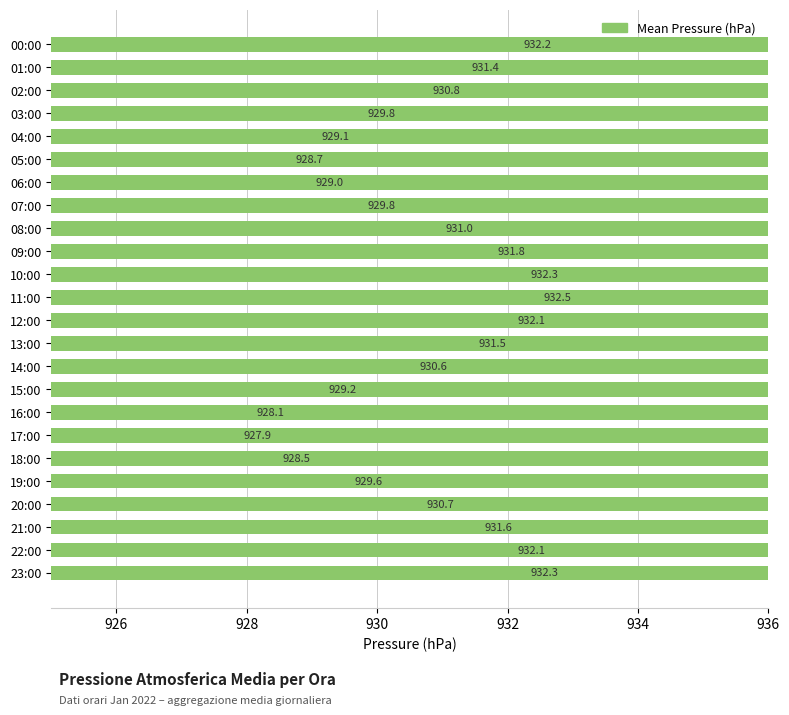

What position from the right is 09:00?

15